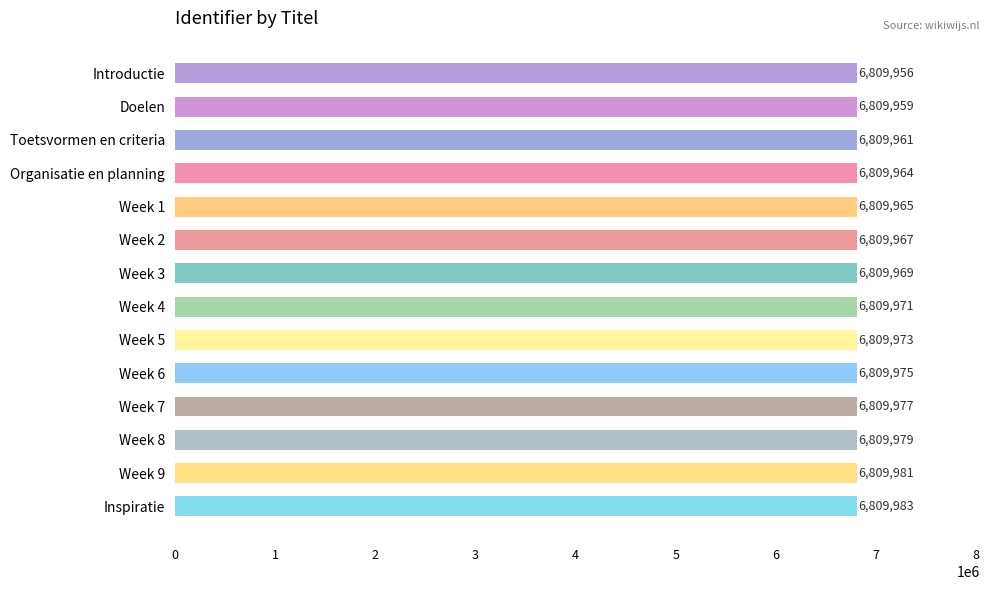

What is the average value?

6809970